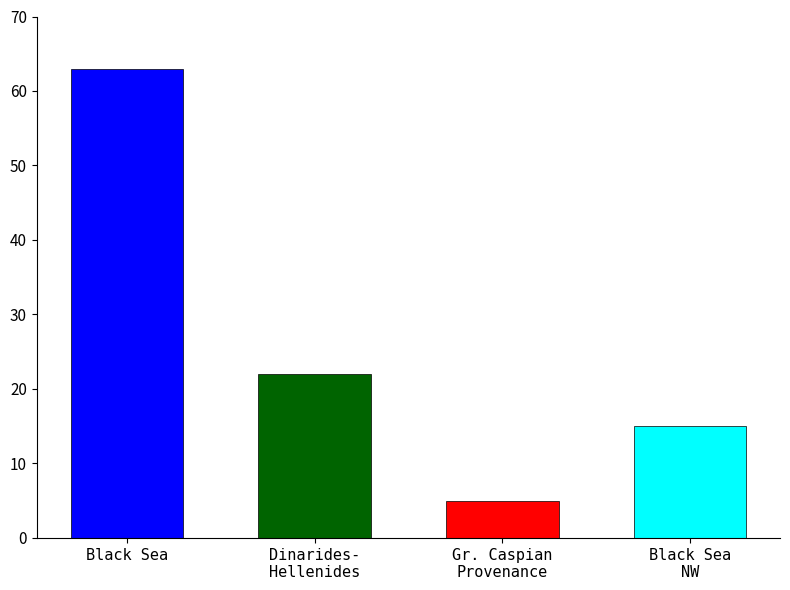

What position from the right is Black Sea Project NW?

1